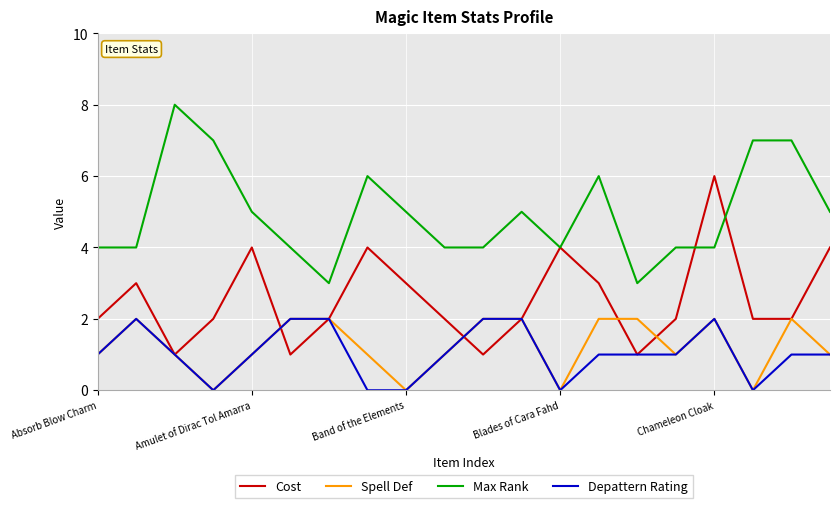

How many Max Rank values are between 4 and 6?

14